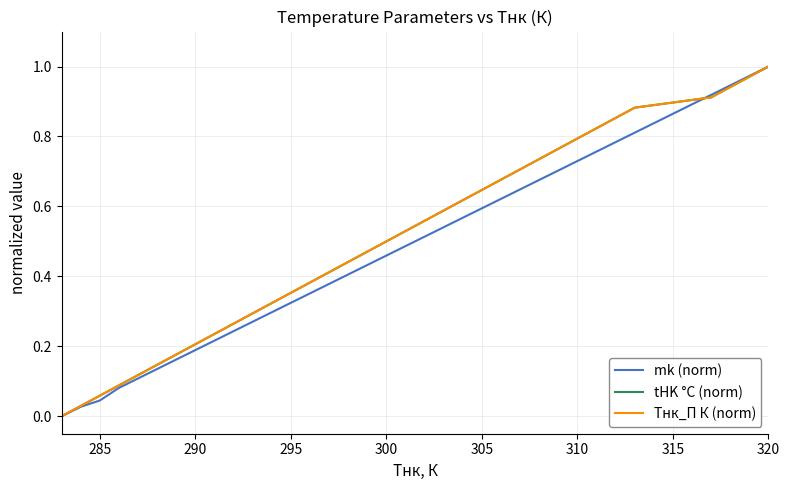

Does the chart have visible grid lines?

Yes